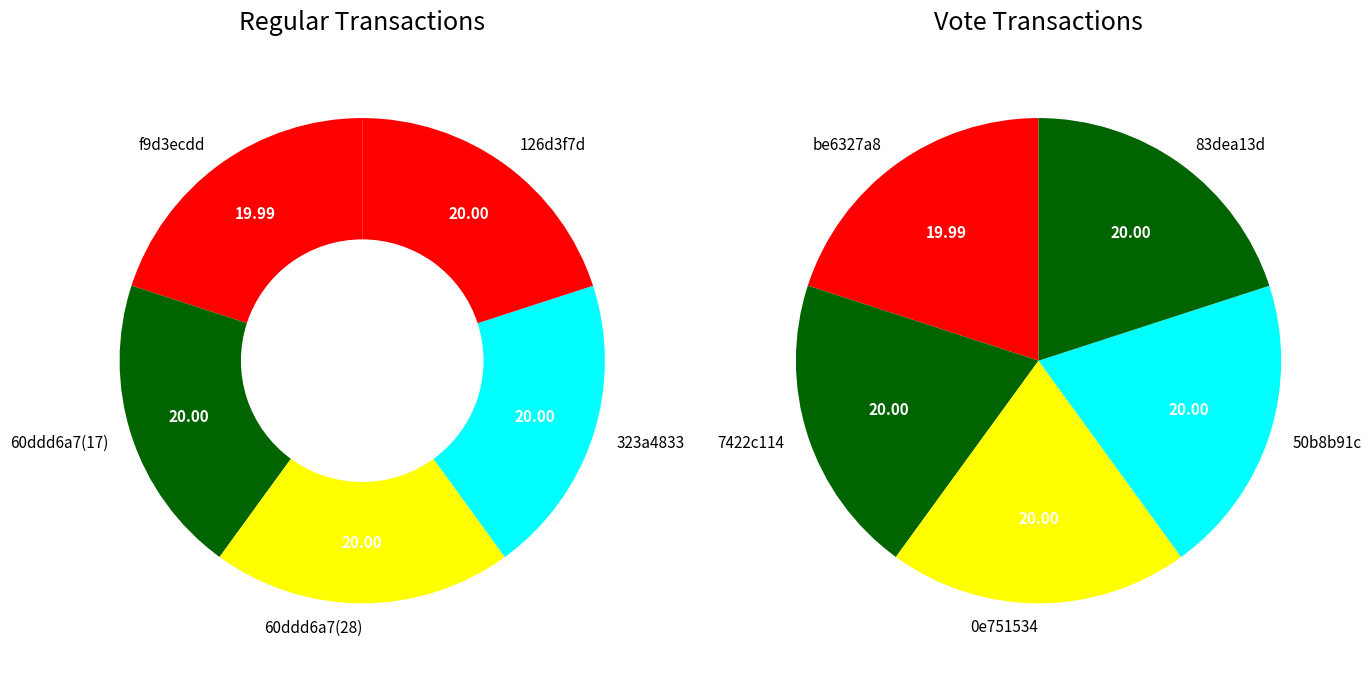

Is 0 the majority of the pie?

No